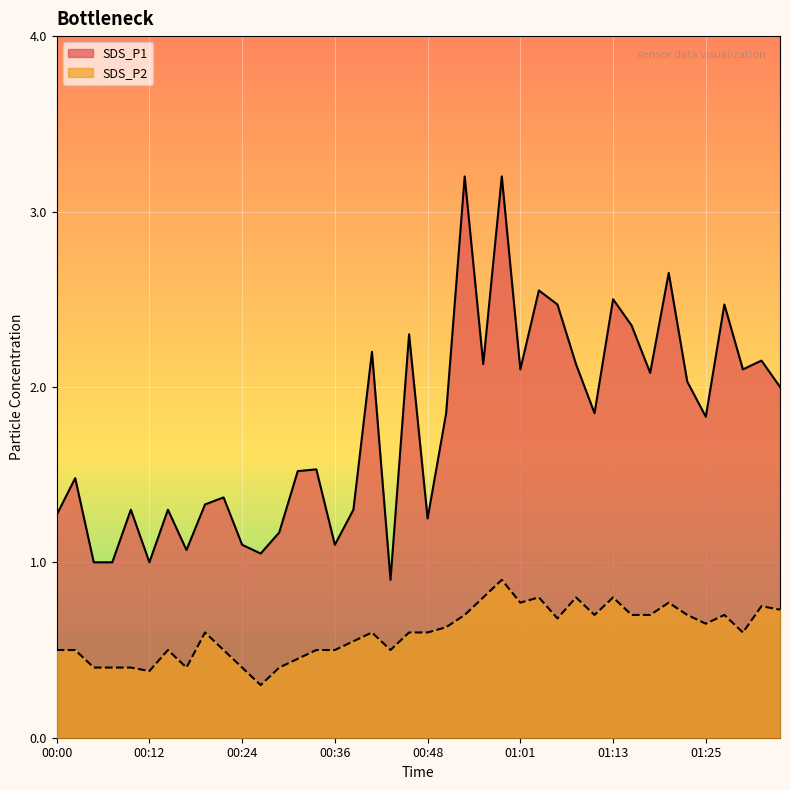

True or false: SDS_P1 and SDS_P2 cross at least once.

False